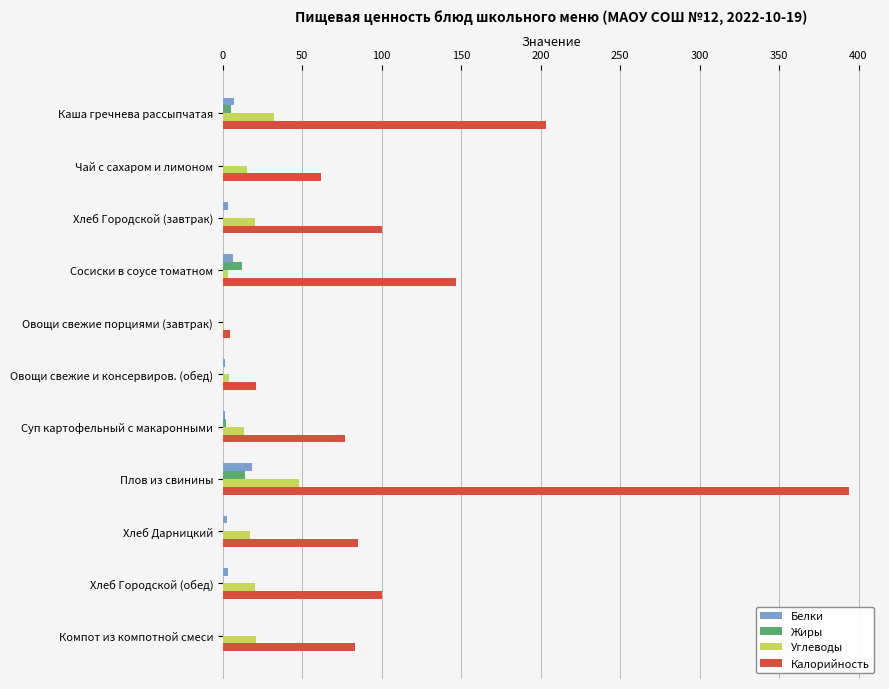

Between Чай с сахаром и лимоном and Хлеб Городской (завтрак), which series saw the biggest shift?

Калорийность